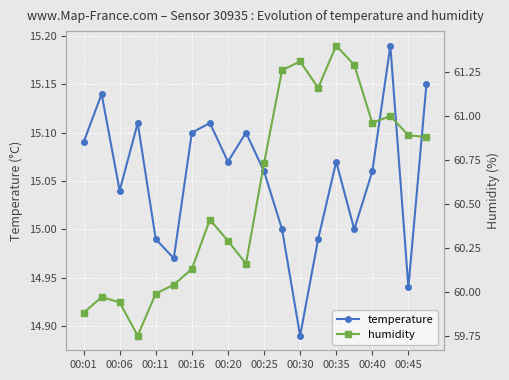

What is the sum of all humidity values?

1211.4